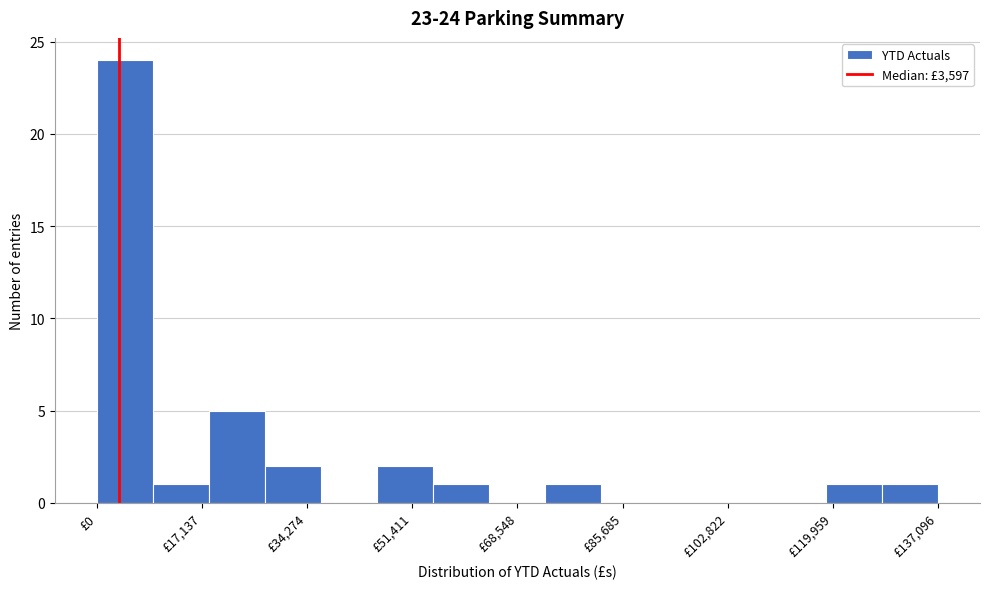

Over which range of the x-axis is the bar tallest?

0 to 10000